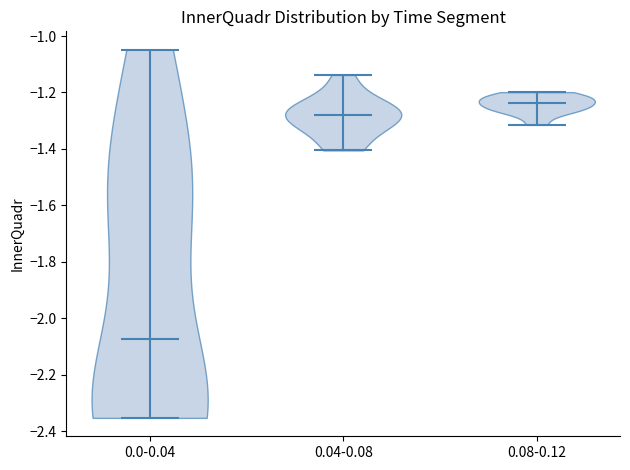

Reading left to right, read every violin against the y-axis: where its median line is, and the lowest and highest points it reaches. The values are not printed on the chart, so give them approximately, as read against the axis.

0.0-0.04: median line -2.08, lowest point -2.36, highest point -1.04
0.04-0.08: median line -1.28, lowest point -1.40, highest point -1.14
0.08-0.12: median line -1.24, lowest point -1.32, highest point -1.20